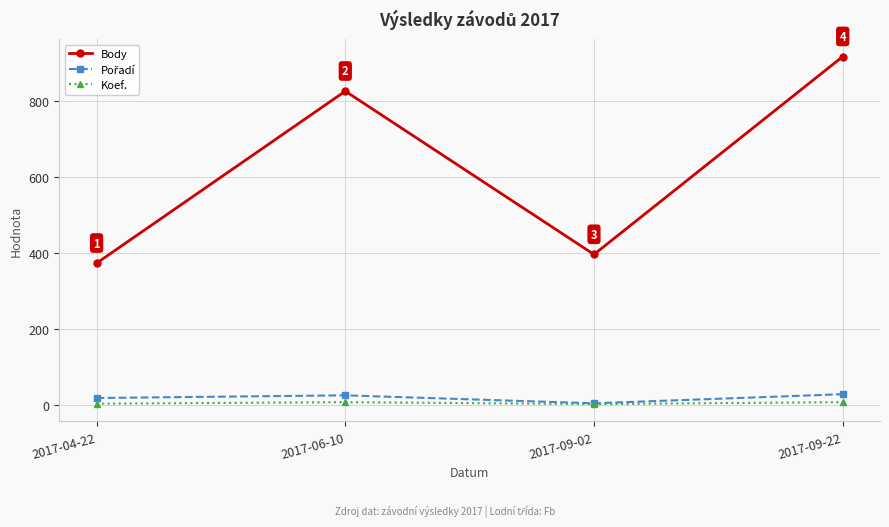

Which series changed the most between 2017-04-22 and 2017-09-22?

Body